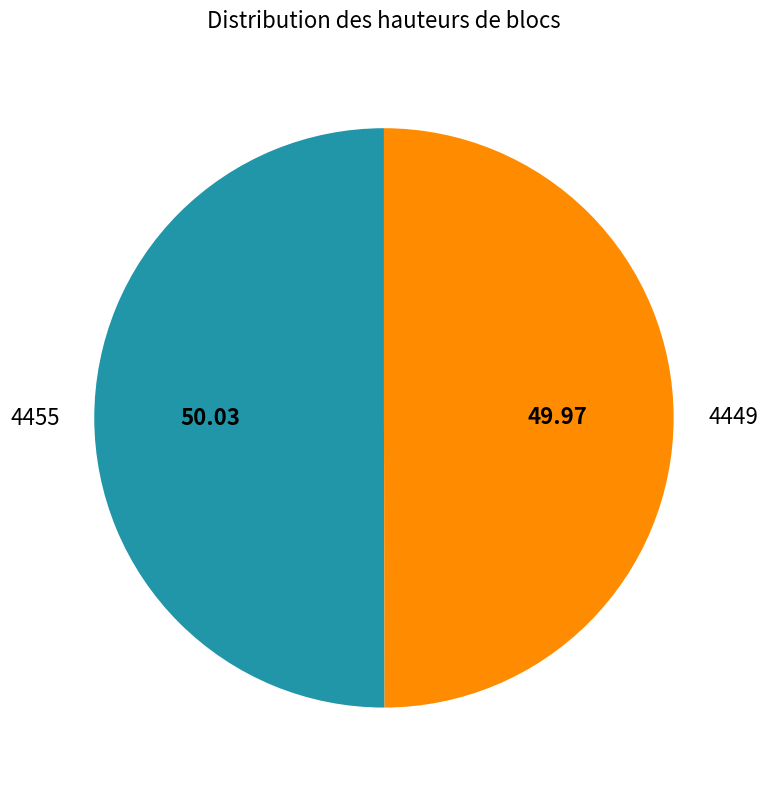

Do 4455 and 4449 together represent more than half of the pie?

Yes